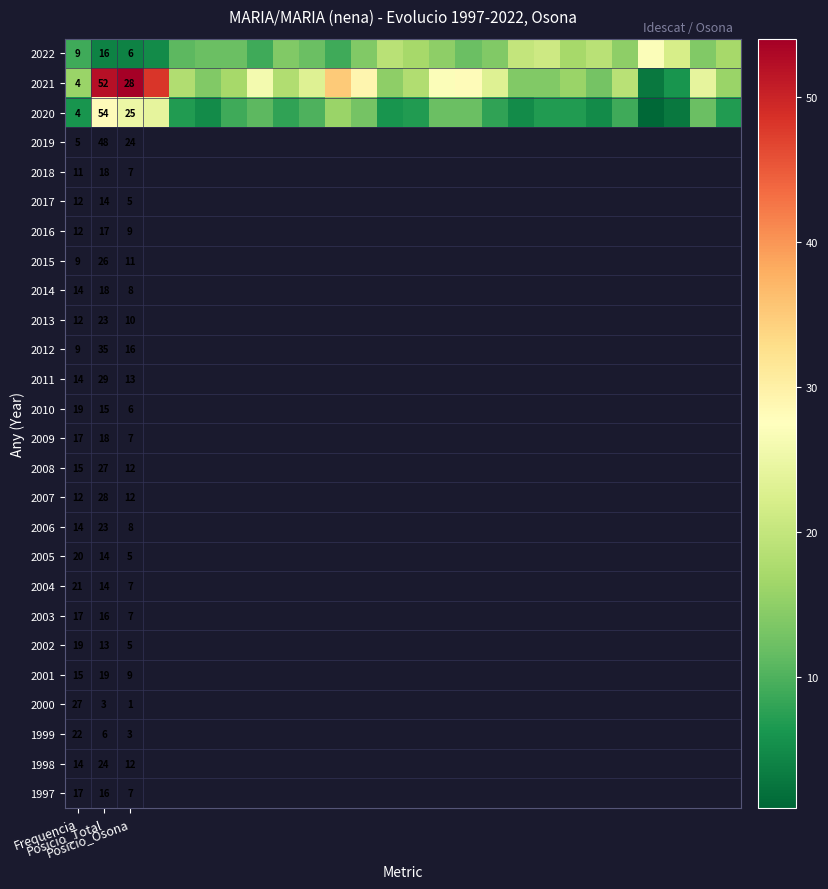

At which category does the chart reach its minimum across all series?

22